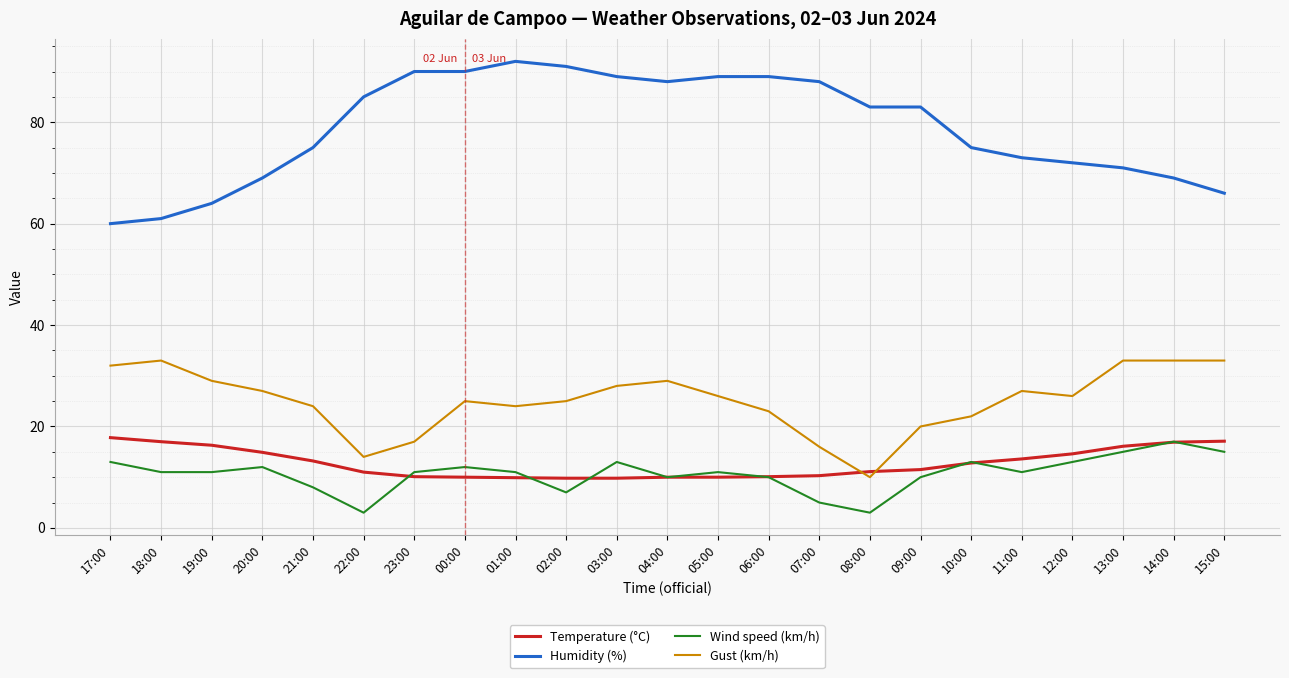

Is this an area chart (filled region under the line)?

No